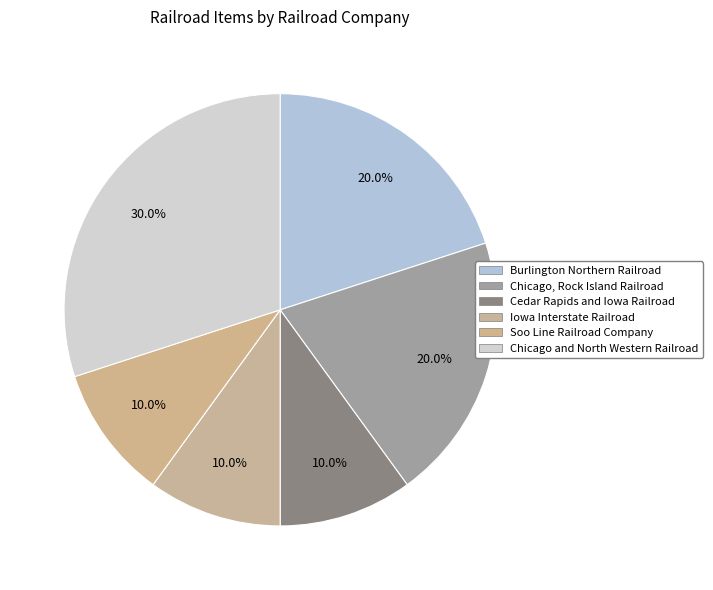

Does any single category account for the majority?

No